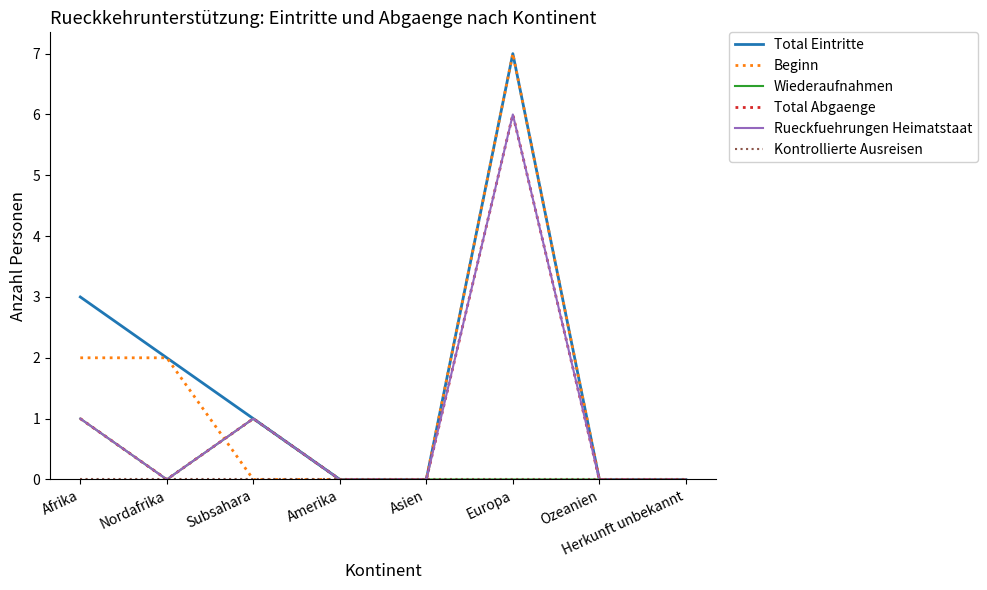

Does the chart display data point markers on the line(s)?

No